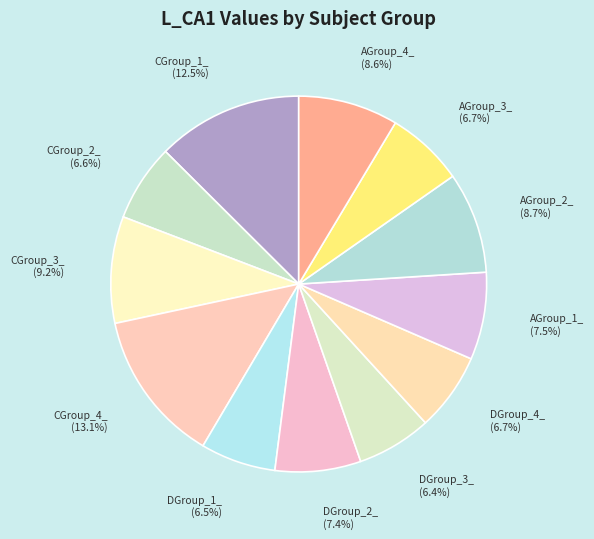

How many segments does this pie chart have?

12